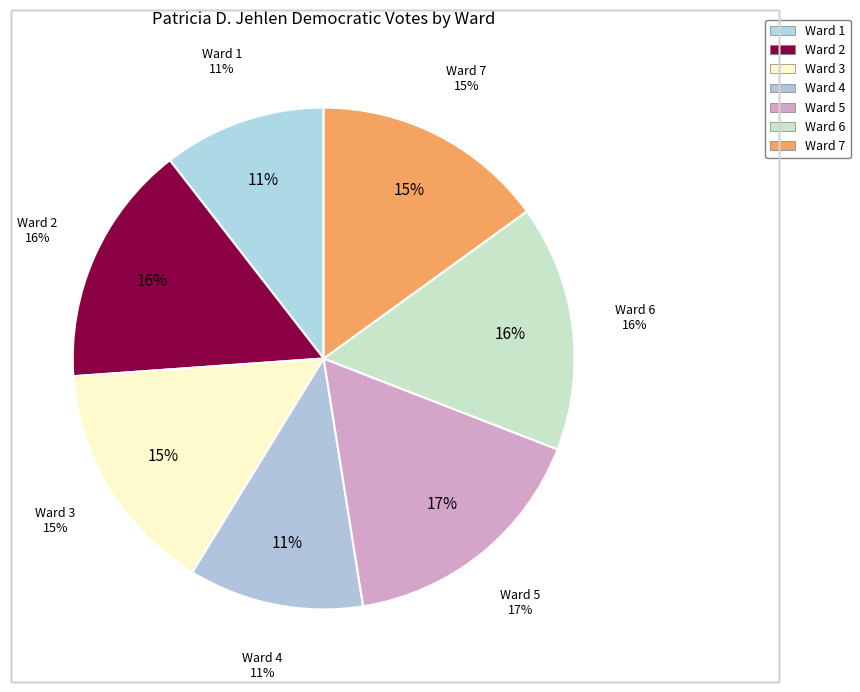

True or false: Ward 2 accounts for 4% of the total.

False